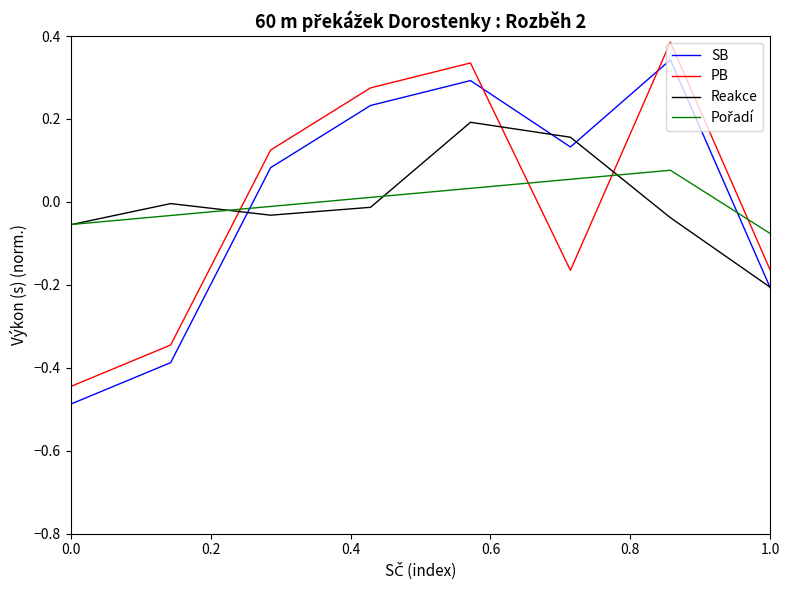

Which series ends up on top after the final intersection of PB and Reakce?

PB